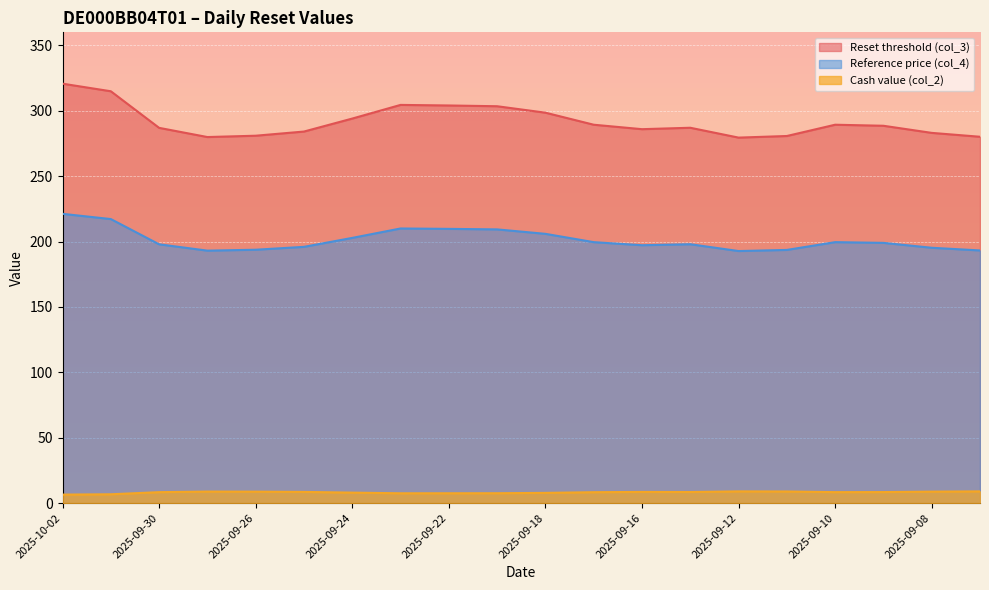

What is the sum of the Reset threshold (col_3) values at 2025-09-16 and 2025-09-15?

573.0